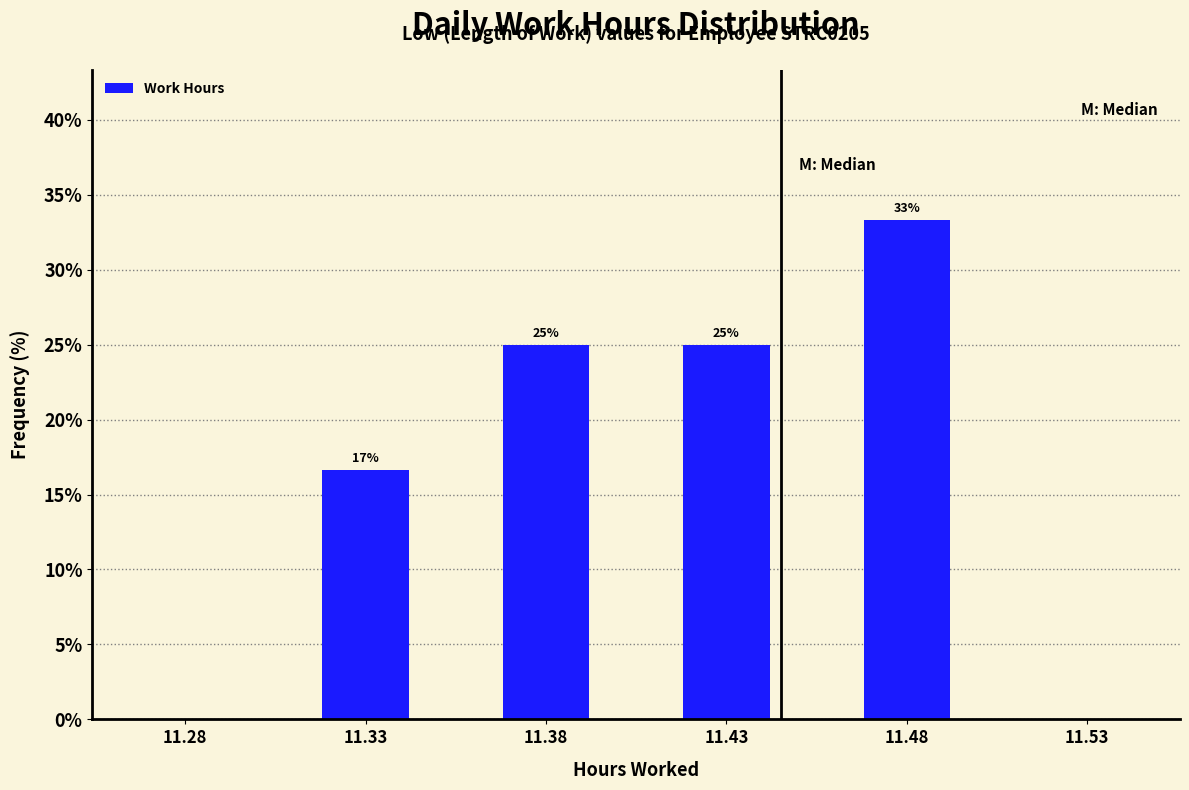

Between 11.48 and 11.38, which is larger?

11.48